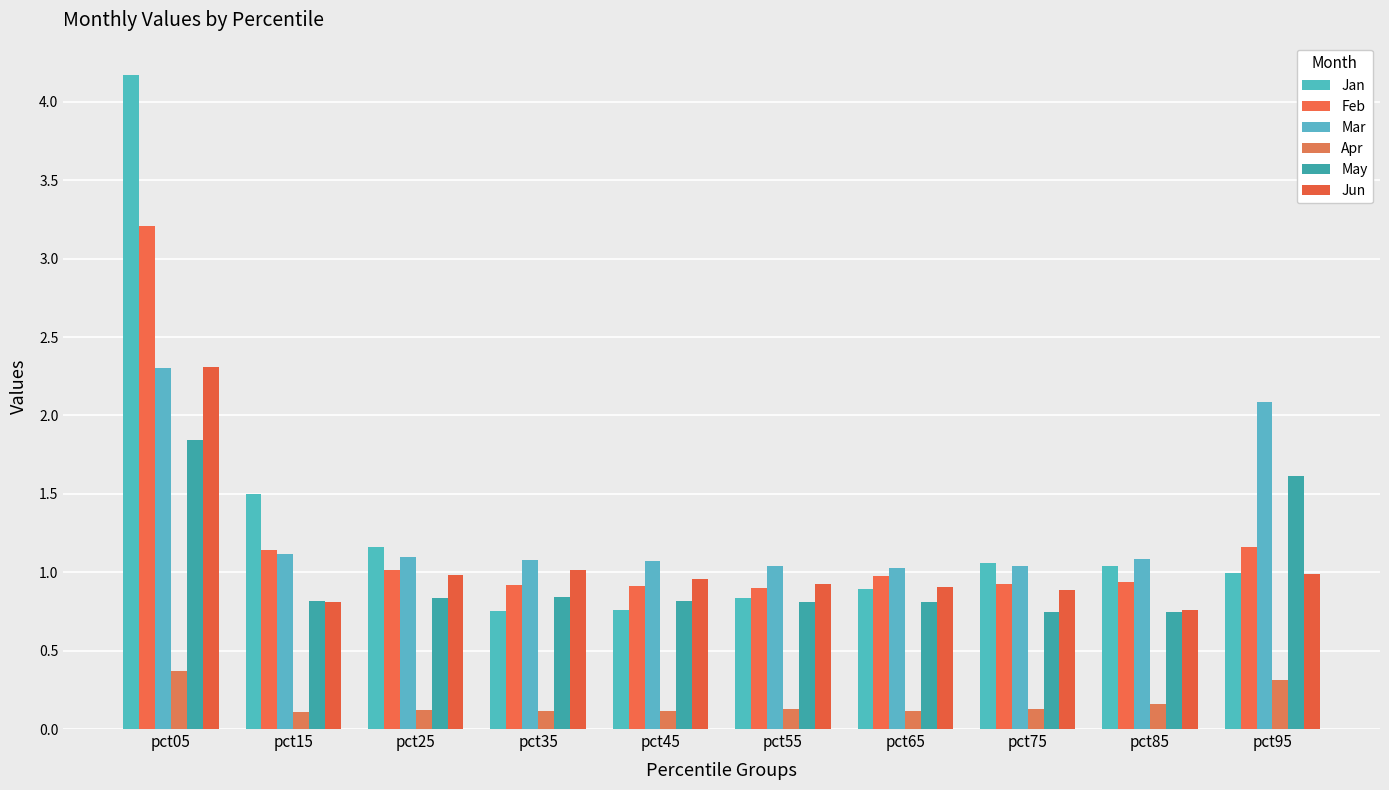

Rank the series at pct15 from highest to lowest value.

Jan, Feb, Mar, May, Jun, Apr